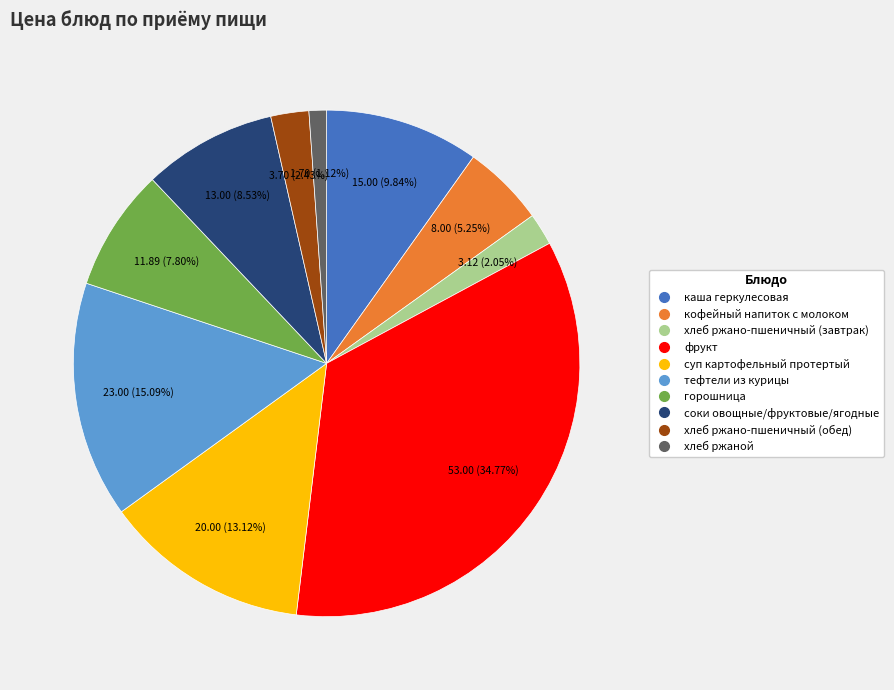

Which category has the biggest portion of the pie?

фрукт